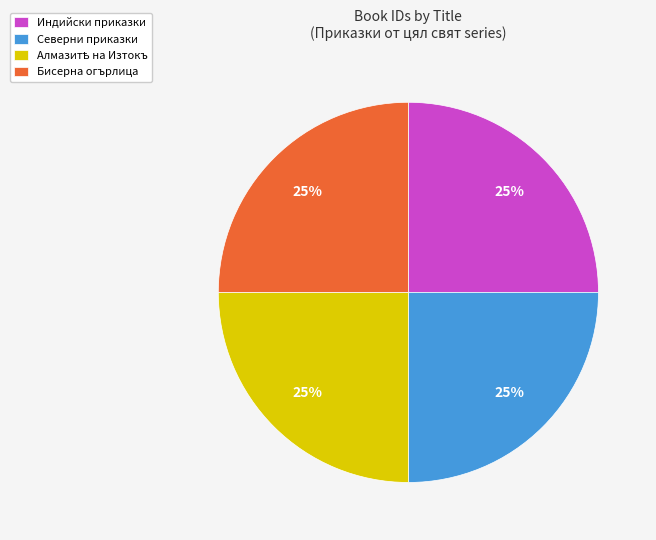

Approximately how many times larger is the value at Индийски приказки compared to Бисерна огърлица?

1.0